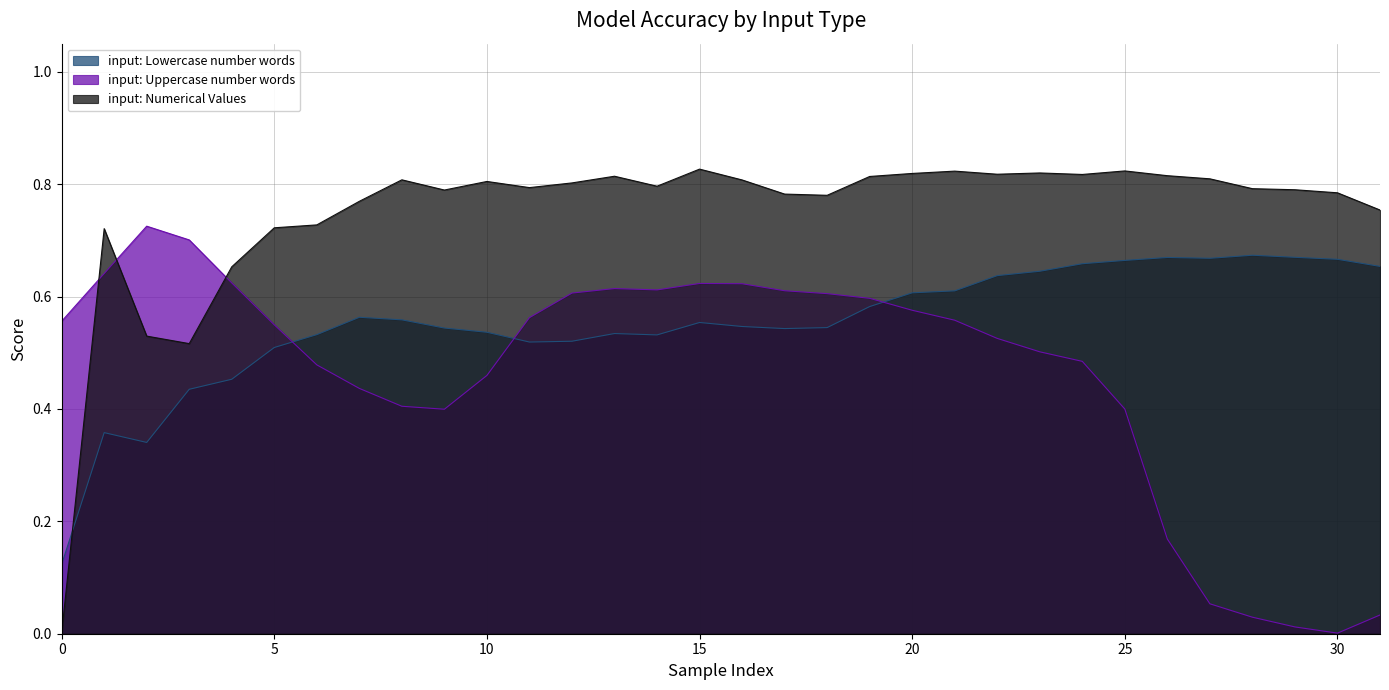

What is the approximate value of input: Numerical Values at 15?

0.8